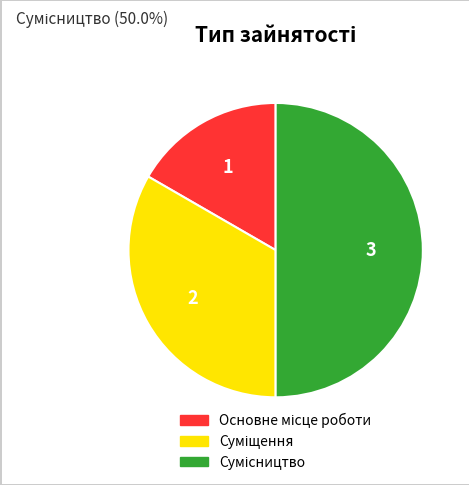

Count the number of slices in the pie.

3